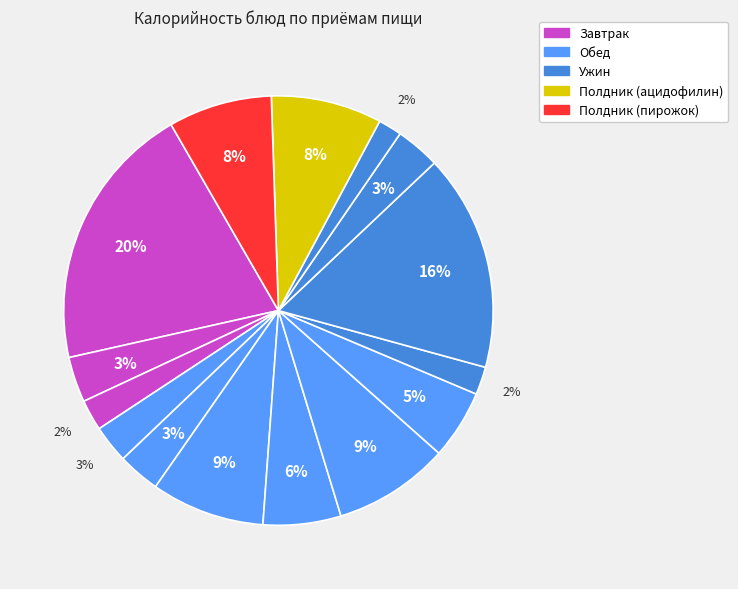

How many segments does this pie chart have?

15